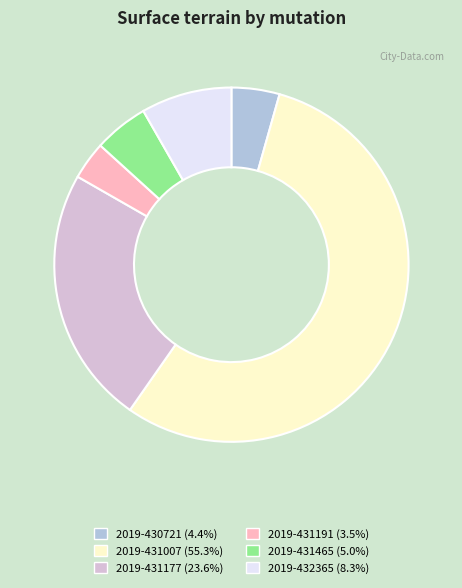

Is the sum of 2019-432365 (8.3%) and 2019-431465 (5.0%) greater than half?

No